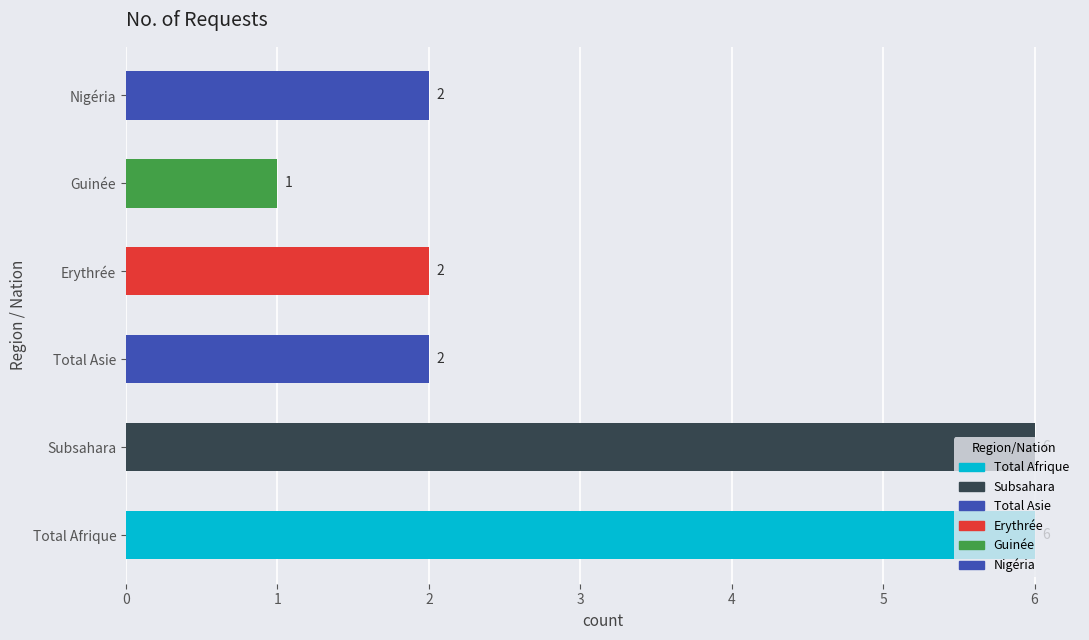

How many values are between 2 and 6?

5